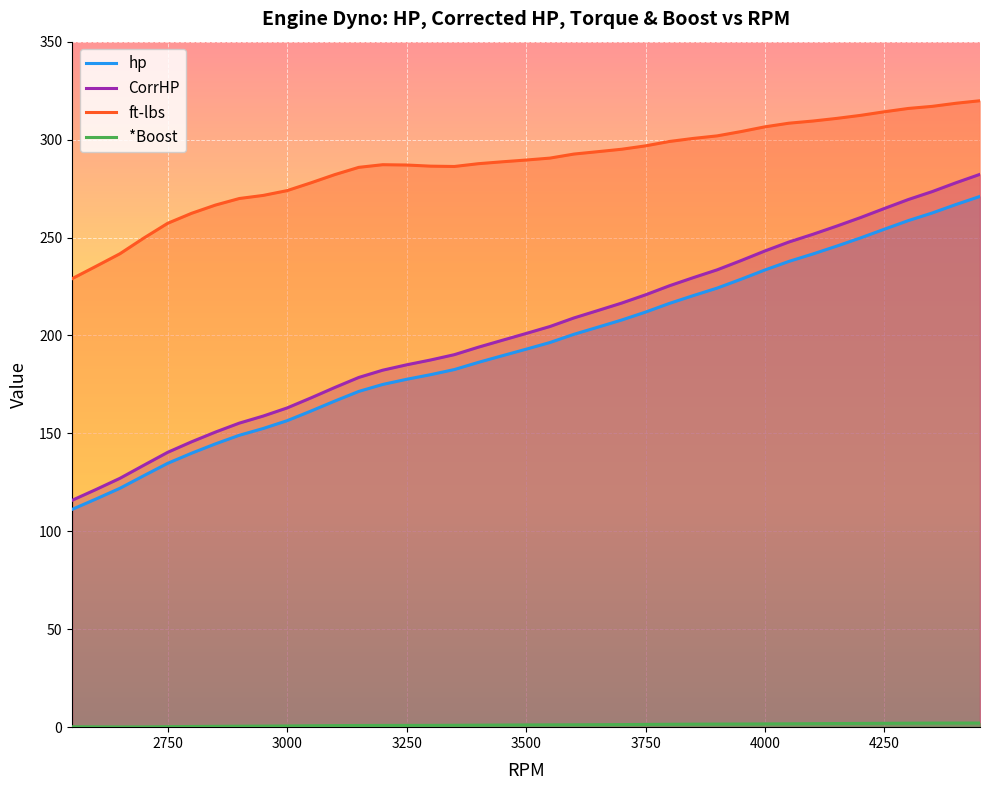

What is the maximum value for ft-lbs?

319.8